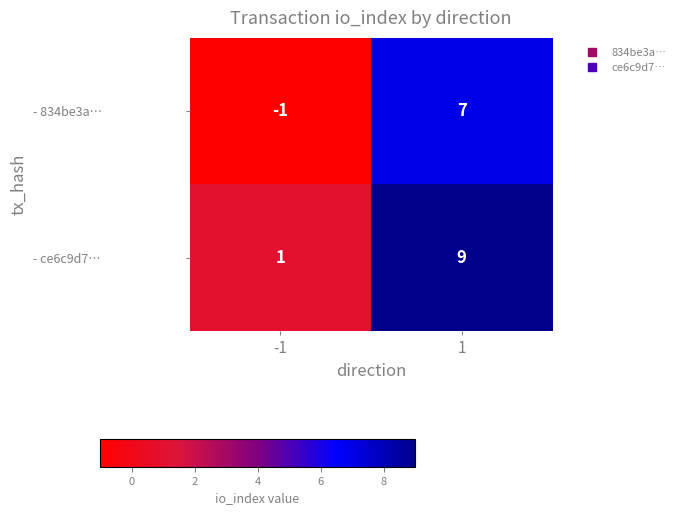

What is the total value across all series at 1?

16